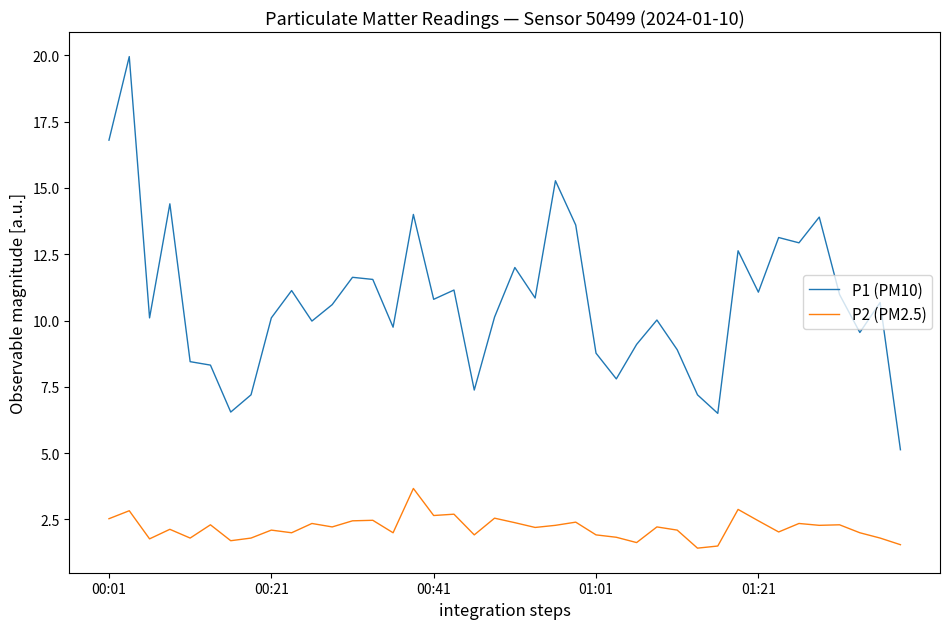

What is the highest value of the P2 (PM2.5) series?

3.7